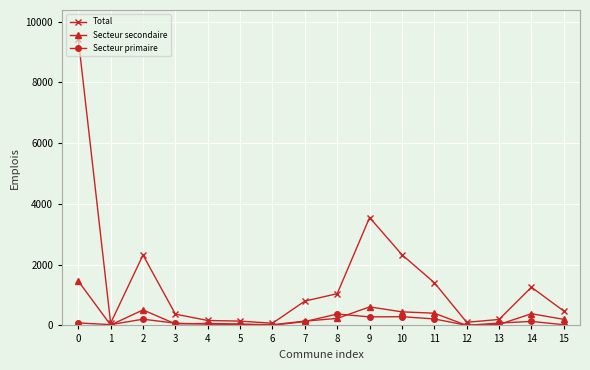

Rank the series at 0 from lowest to highest value.

Secteur primaire, Secteur secondaire, Total